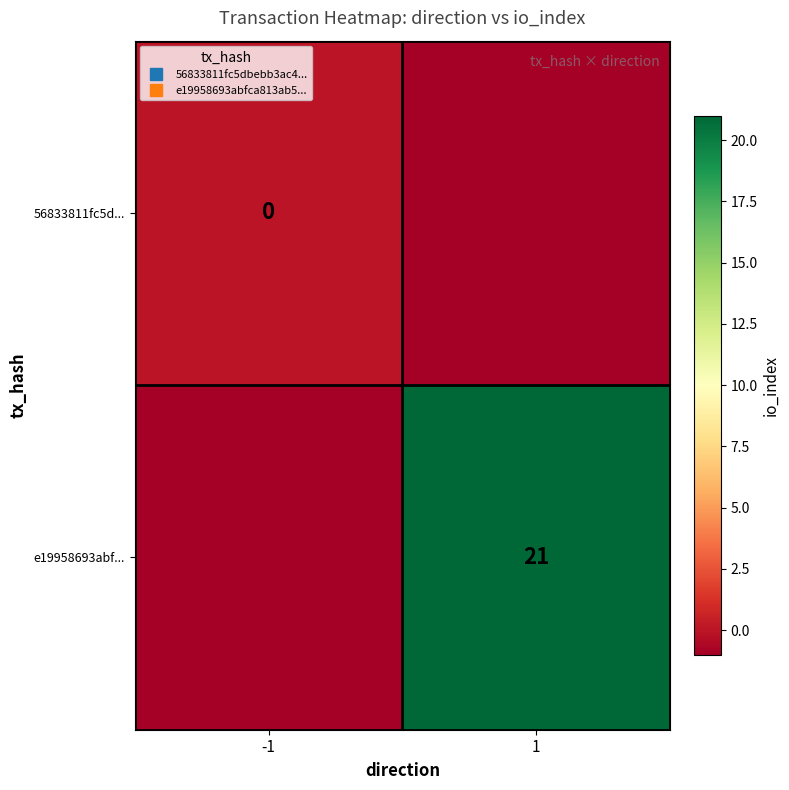

The value of 56833811fc5d... at -1 is 0. True or false?

True